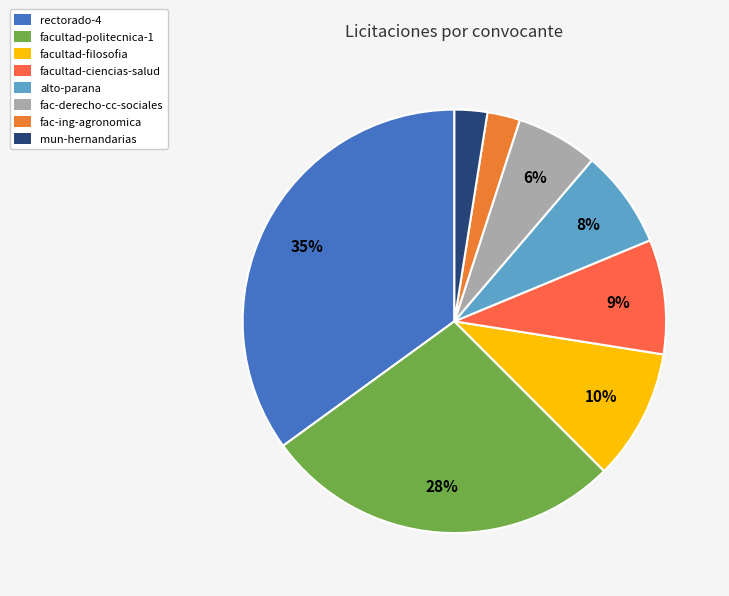

To the nearest percent, what portion does alto-parana represent?

8%